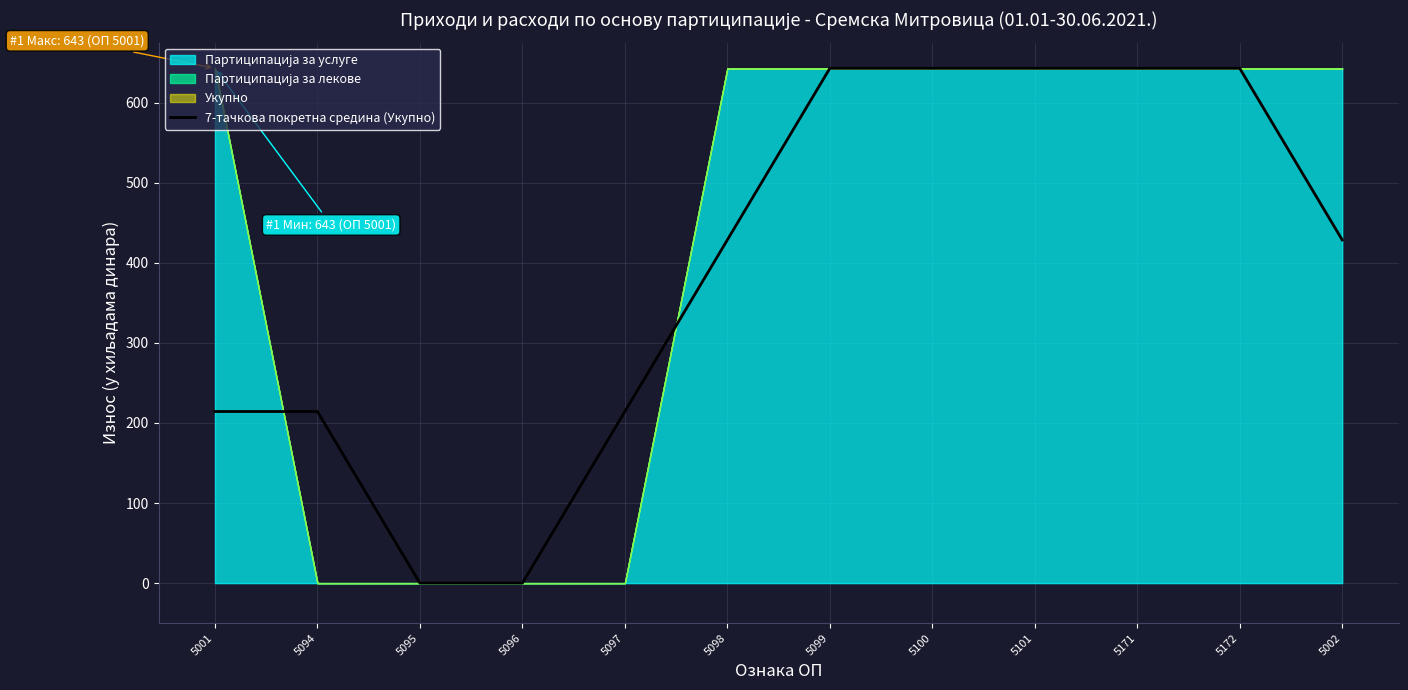

How many values are below 428?

5